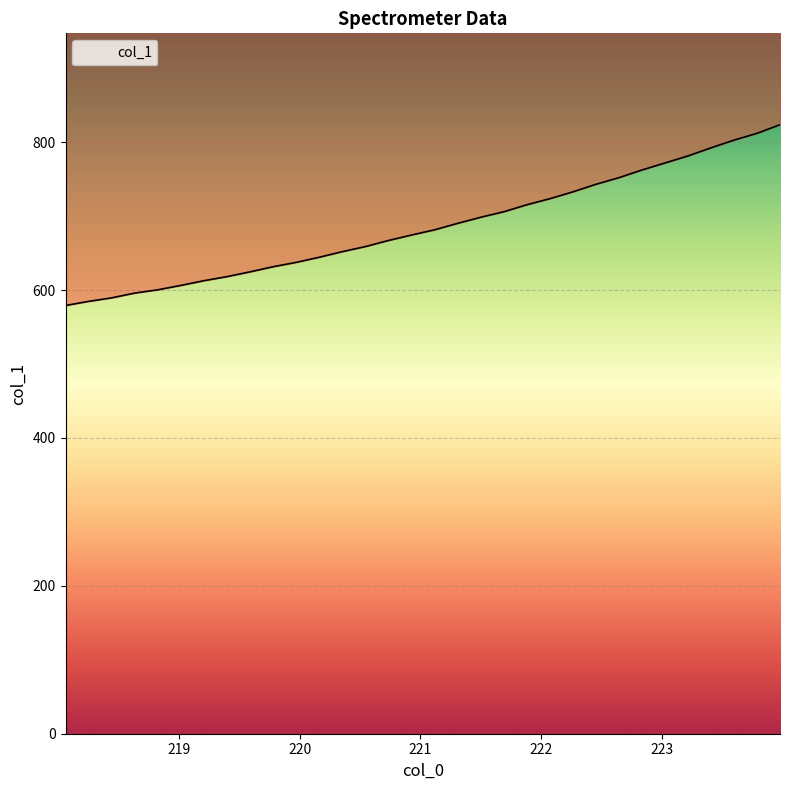

What is the smallest value displayed?

579.1